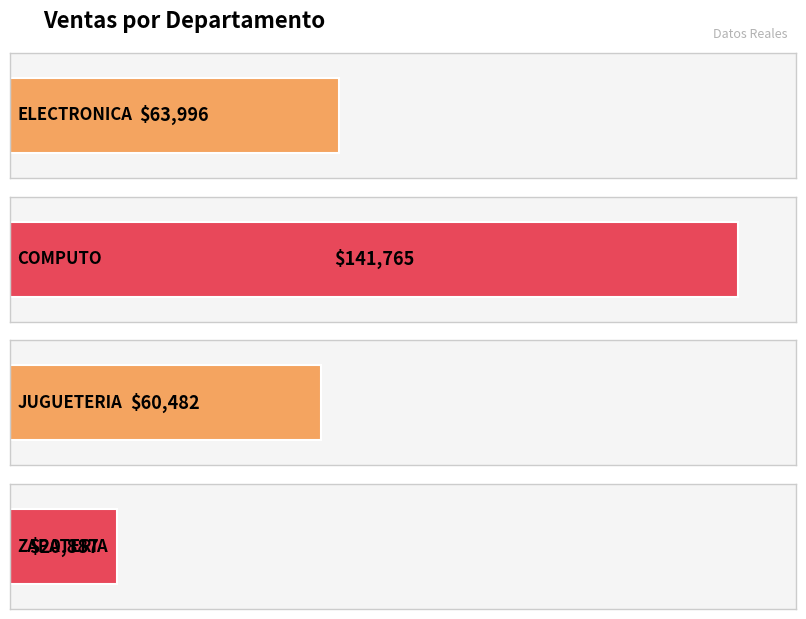

Count the number of categories in the chart.

4